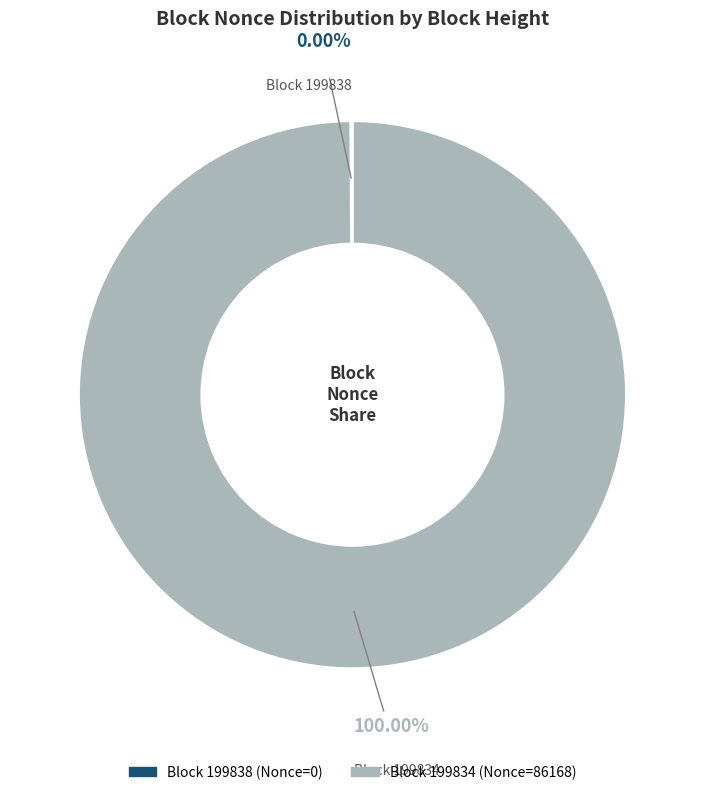

True or false: 199838 accounts for 0% of the total.

True